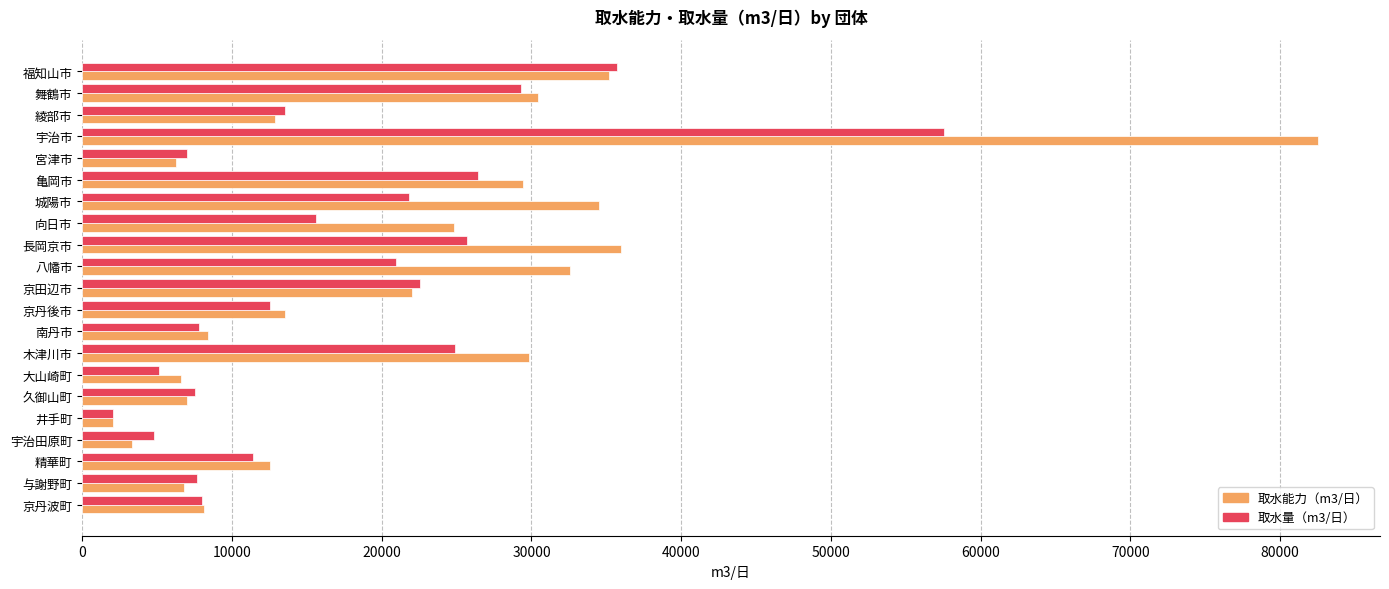

Is it true that 取水量（m3/日） equals 9042 at 大山崎町?

False